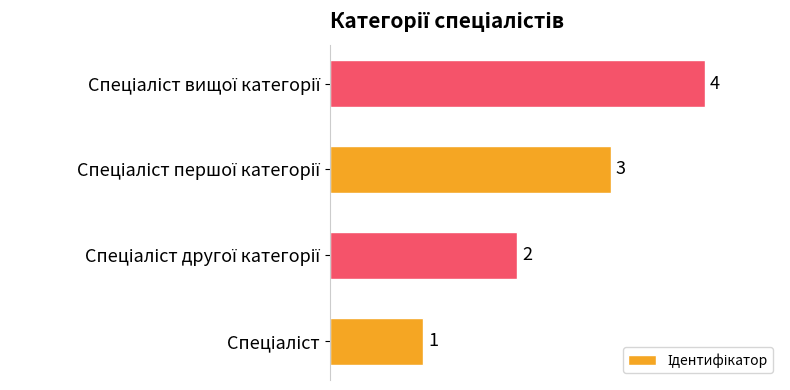

What is the greatest value displayed?

4